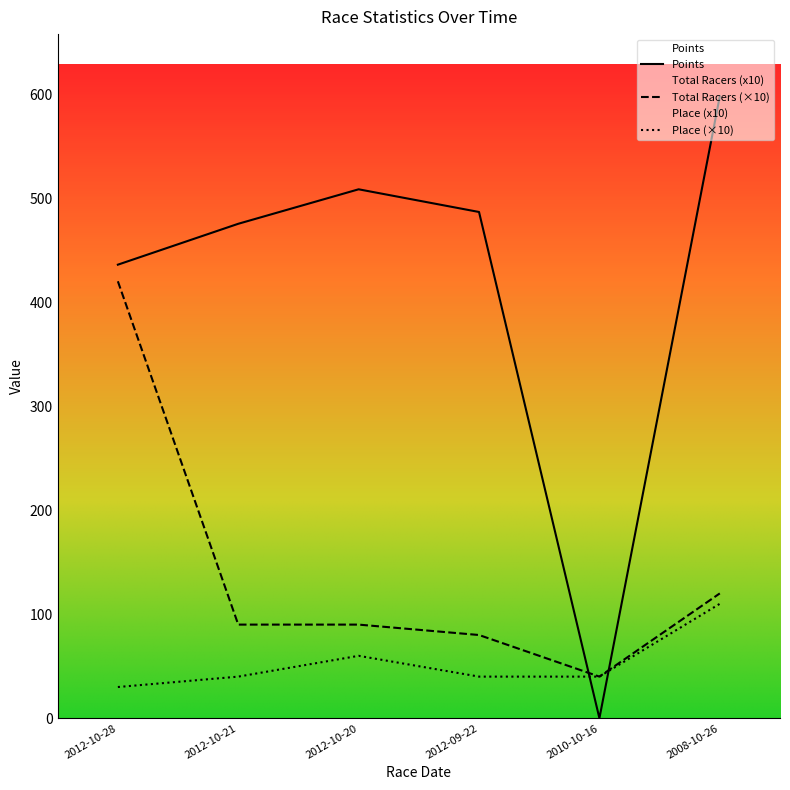

What is the value of the Total Racers point at the 6th from the left?

120.0